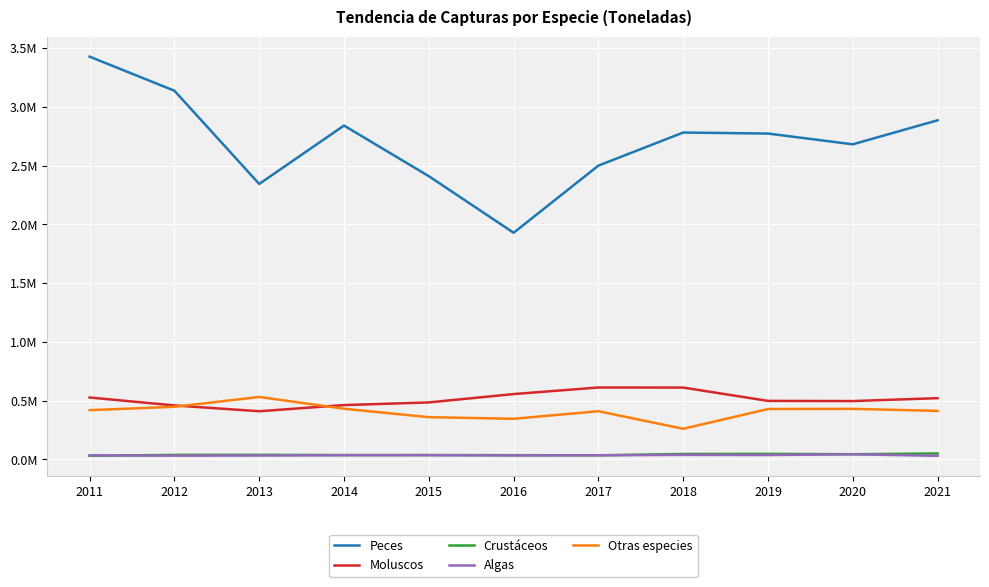

Does the chart have visible grid lines?

Yes